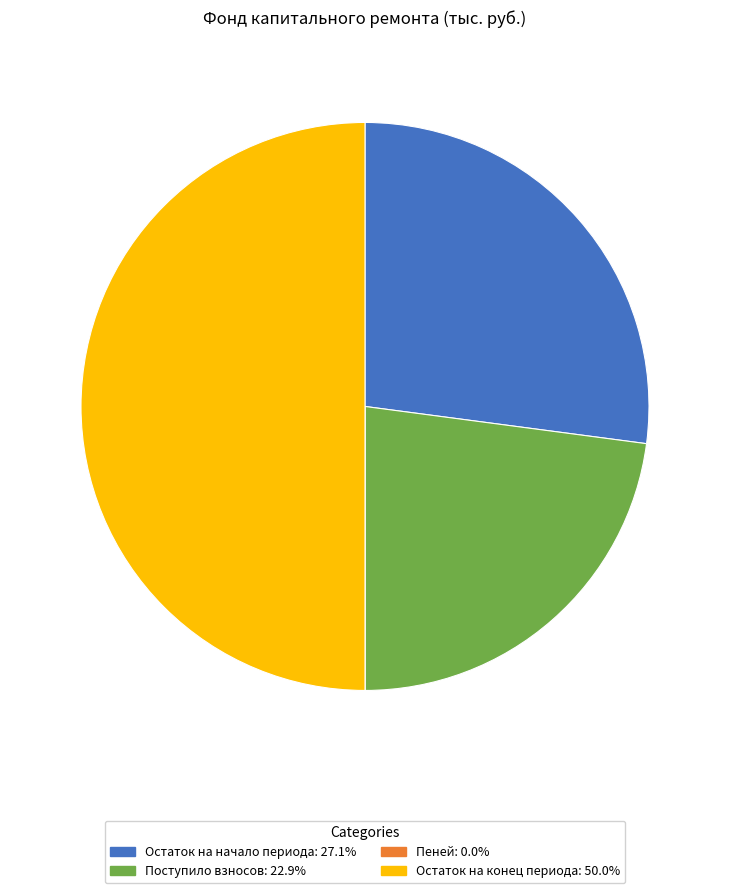

Does Поступило взносов: 22.9% represent more than half of the total?

No